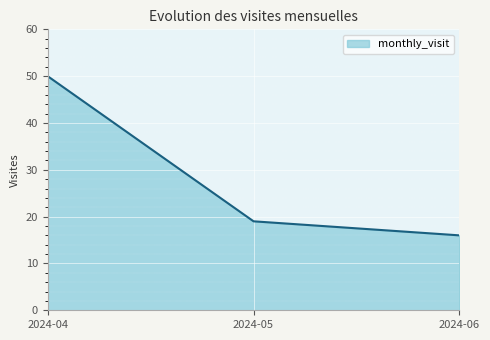

What is the sum of all values?

85